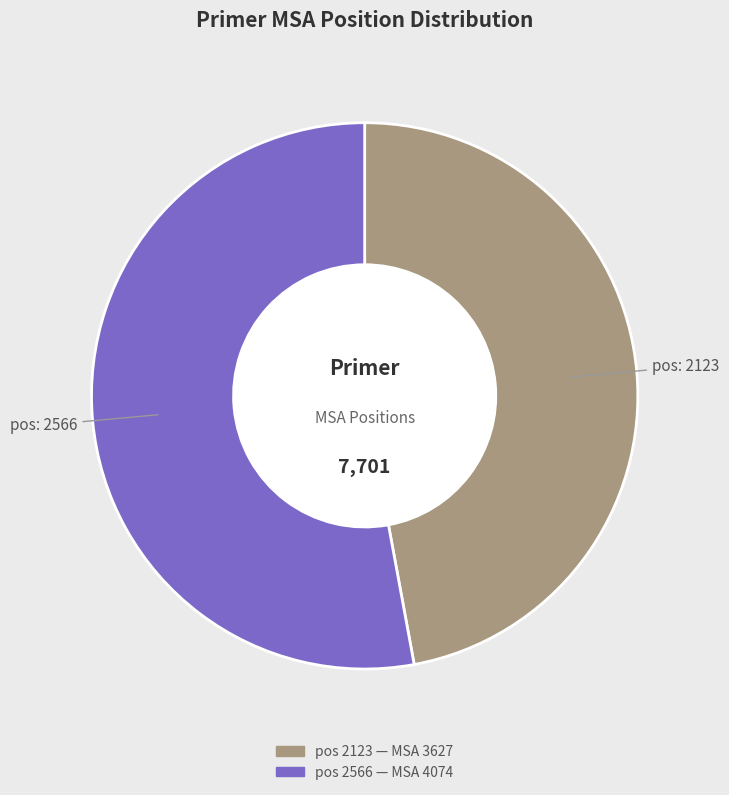

Is there a majority slice in this chart?

Yes